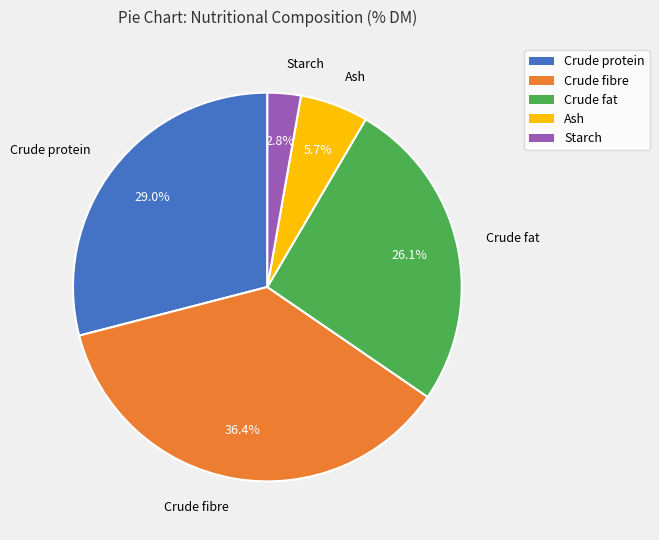

Which category has the smallest portion of the pie?

Starch